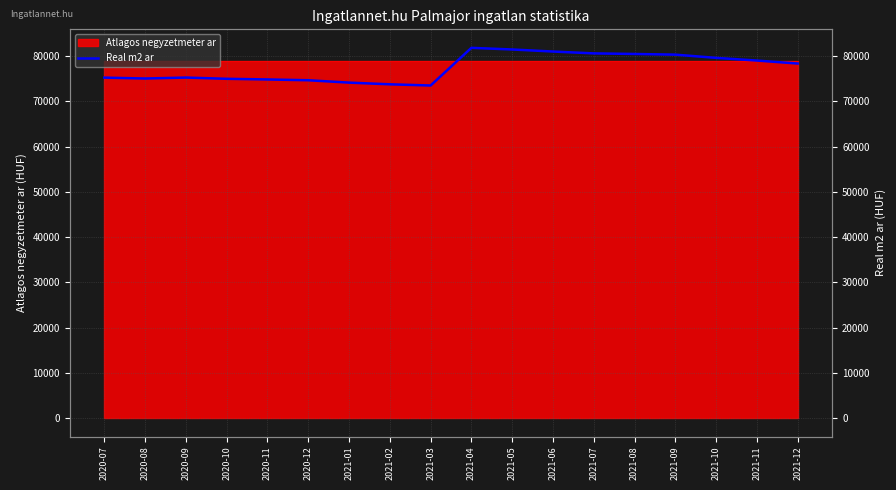

What position from the left is 2021-07?

13